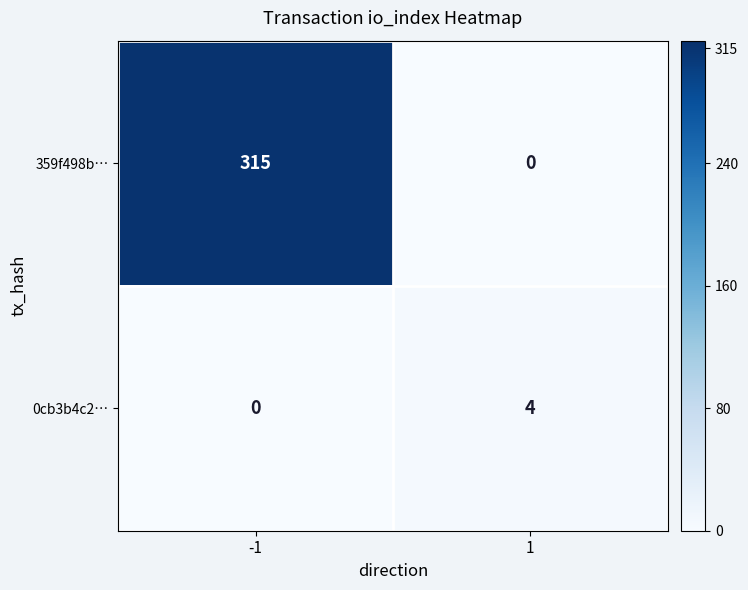

Rank the series by their maximum value, from highest to lowest.

359f498b…, 0cb3b4c2…